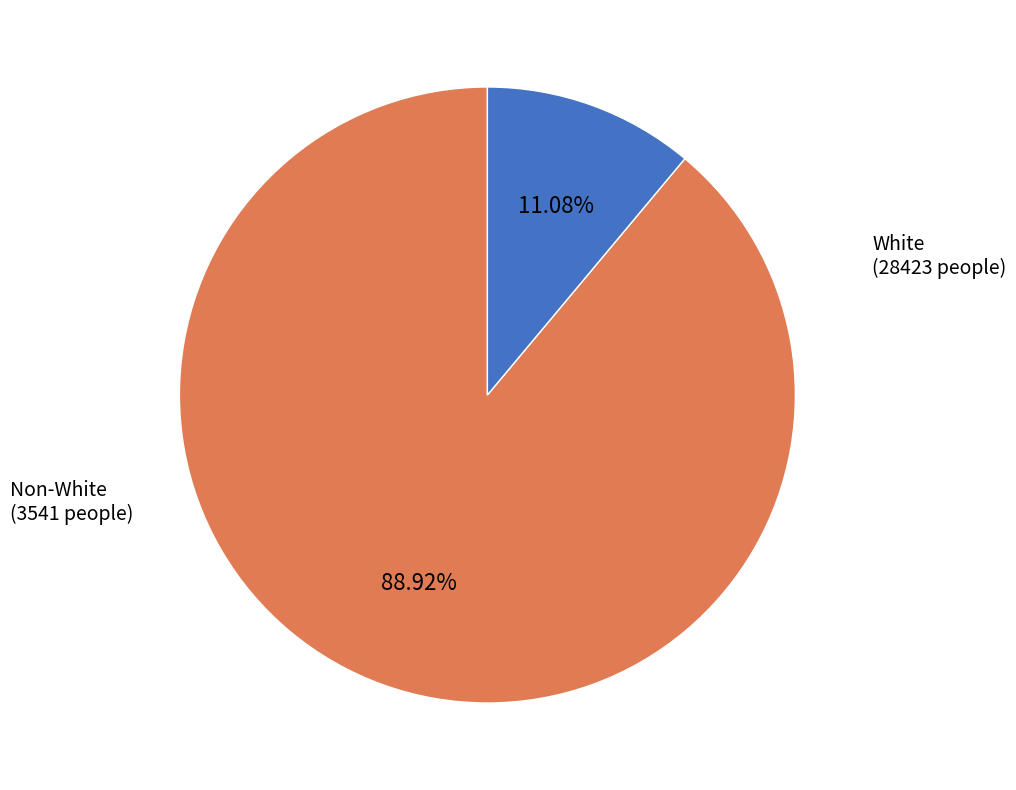

Is there a majority slice in this chart?

Yes